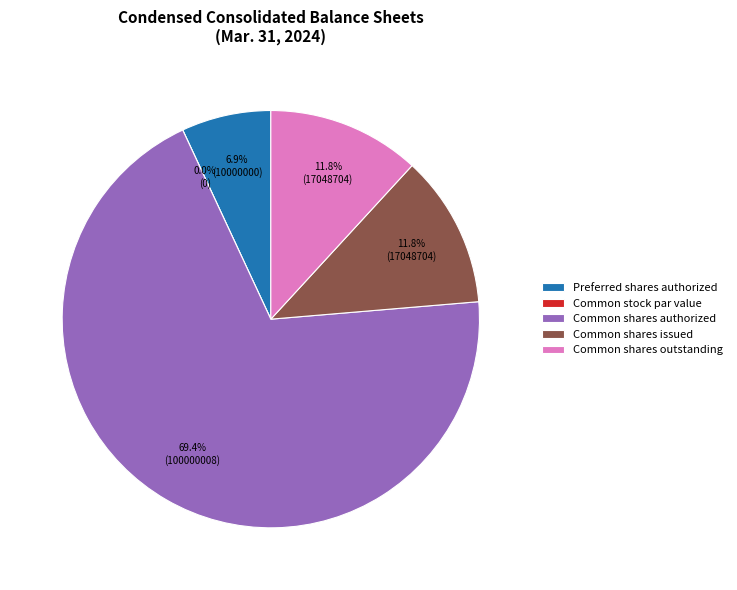

To the nearest percent, what is the difference between the largest and smallest slice percentages?

69%